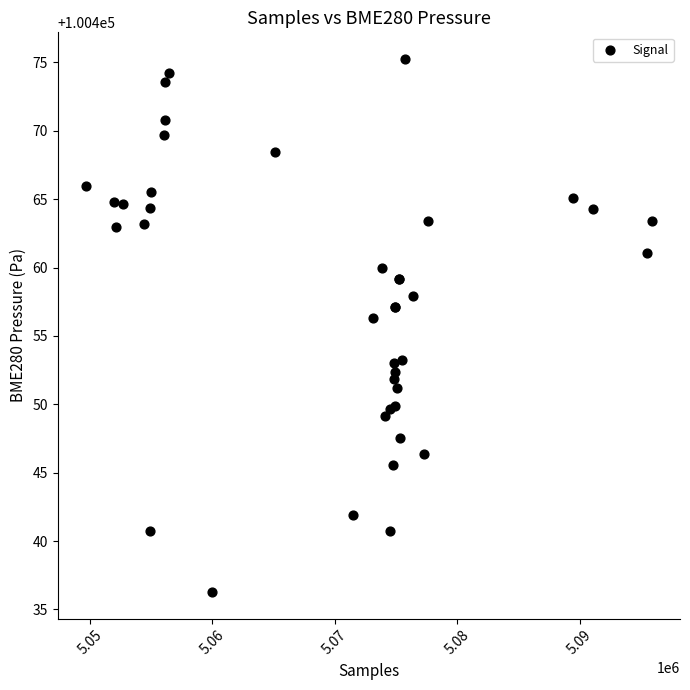

What Y value in the scatter plot is closest to 100455?

100456.3